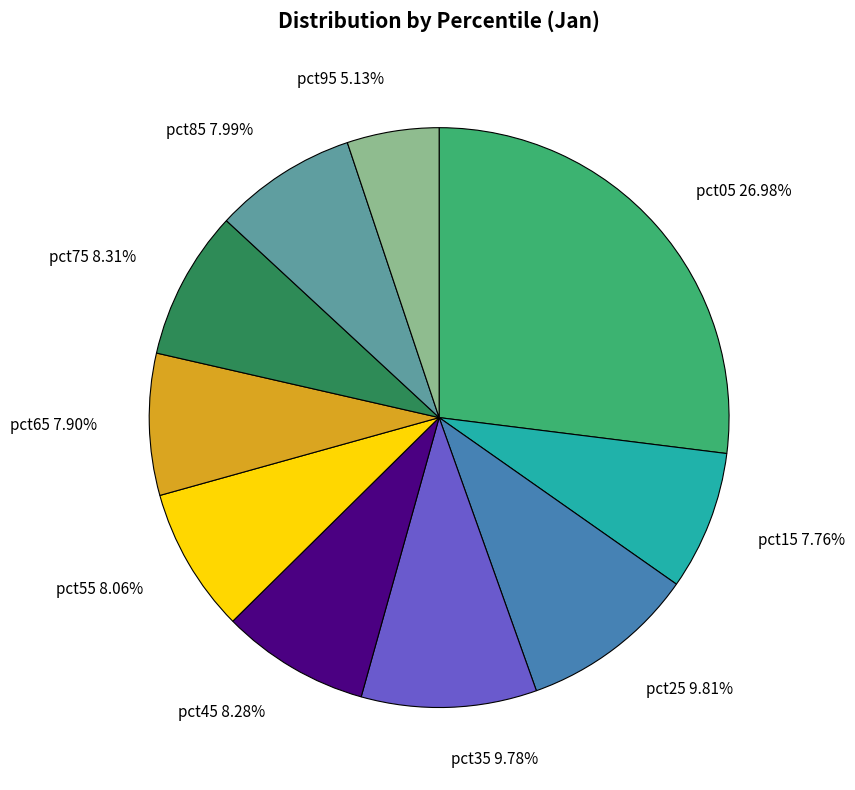

To the nearest percent, what is the combined percentage of pct05 and pct15?

35%